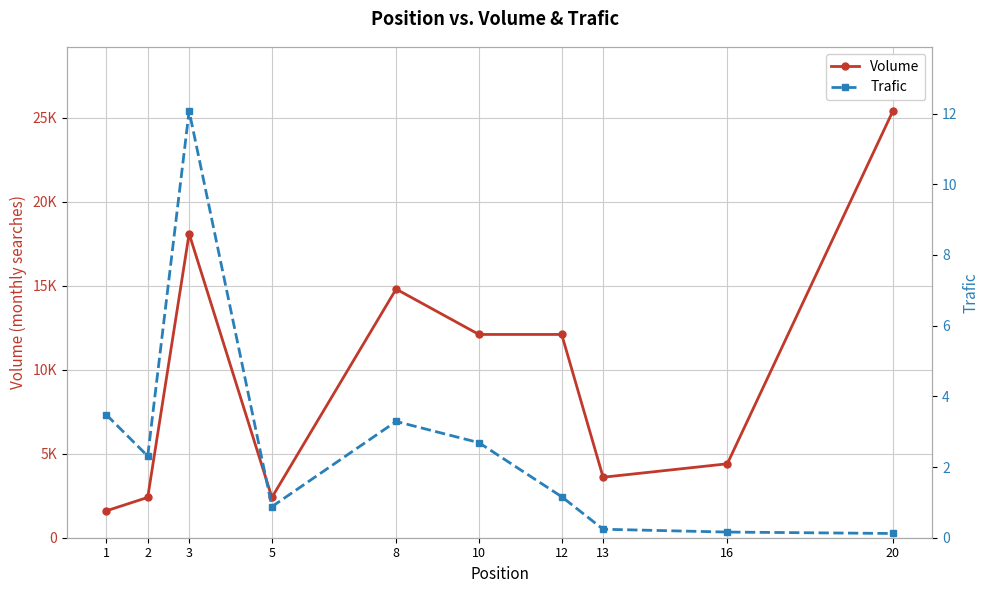

True or false: Trafic and Volume intersect in this chart.

False